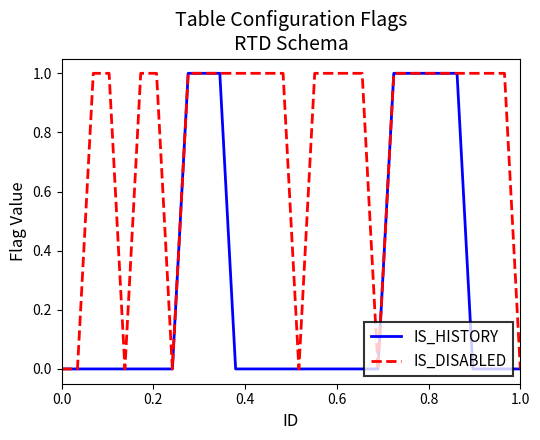

List the series in order of their overall mean, lowest first.

IS_HISTORY, IS_DISABLED